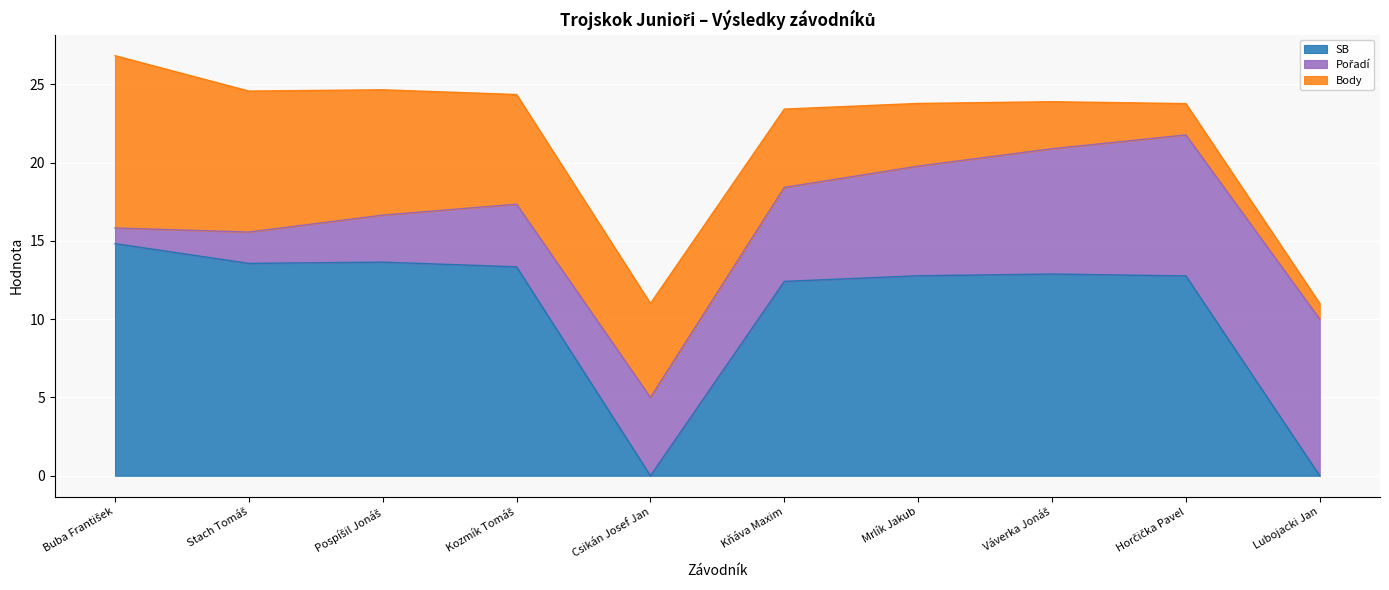

Rank the series at Buba František from lowest to highest value.

Pořadí, Body, SB